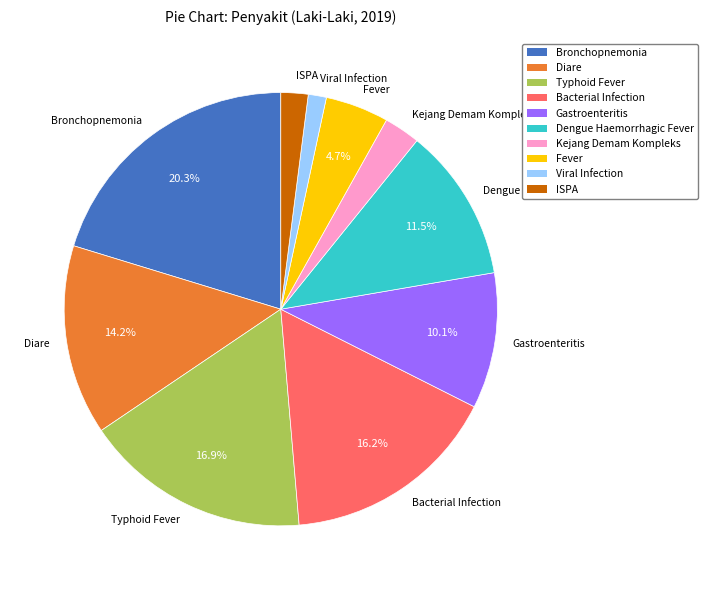

Does any single category account for the majority?

No